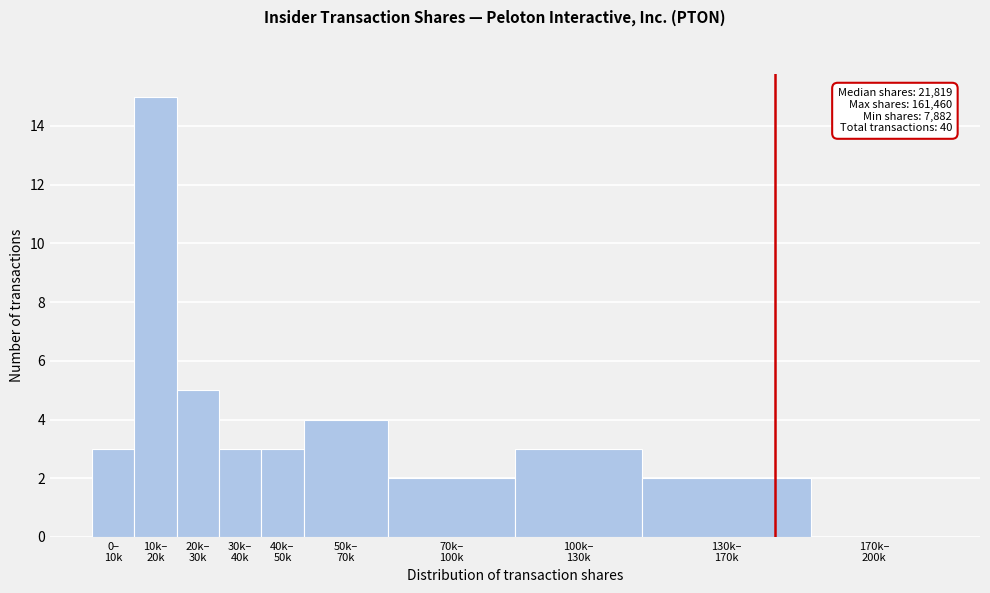

What is the greatest value displayed?

15